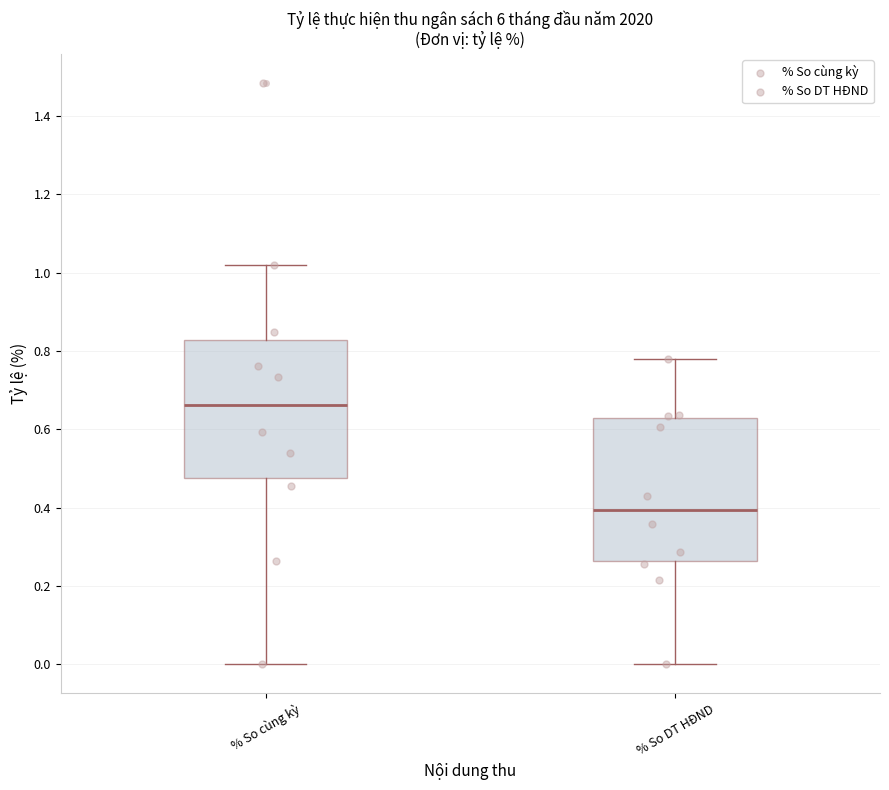

Reading left to right, transcribe this box plot: for each box, give where its median line is, the range the box spans, and where its two whiskers end, as read against the y-axis. The values are not printed on the chart, so give them approximately, as read against the axis.

% So cùng kỳ: median 0.66, box 0.48 to 0.82, whiskers 0.00 to 1.02
% So DT HĐND: median 0.40, box 0.26 to 0.62, whiskers 0.00 to 0.78